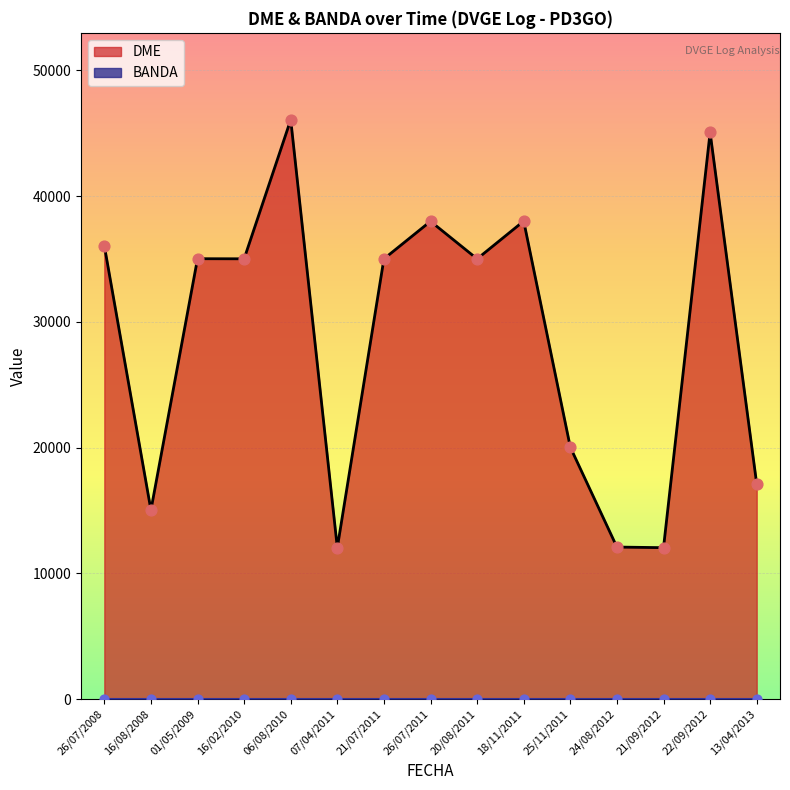

Which series reaches the minimum Y coordinate?

BANDA